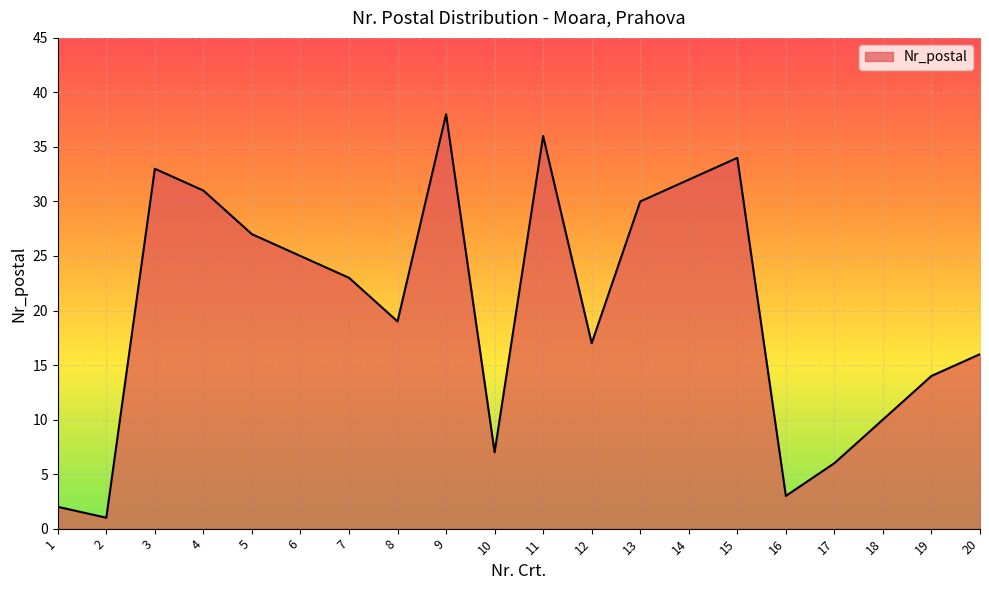

What is the change in value from 17 to 18?

+4